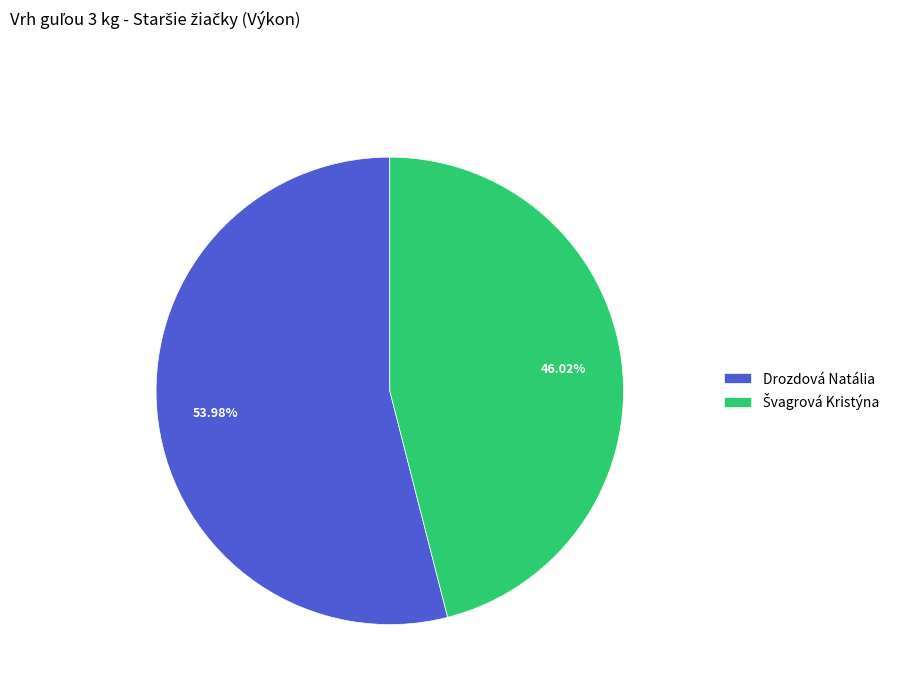

Which category has the biggest portion of the pie?

Drozdová Natália